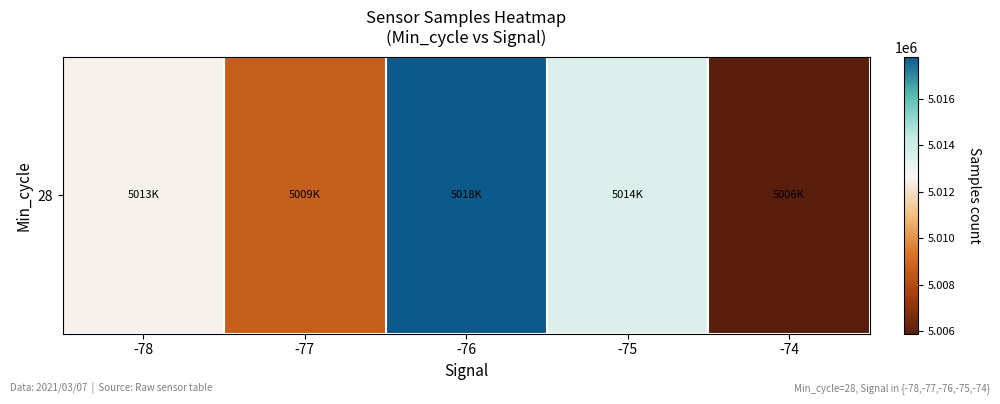

List the labels in order of value, largest first.

-76, -75, -78, -77, -74